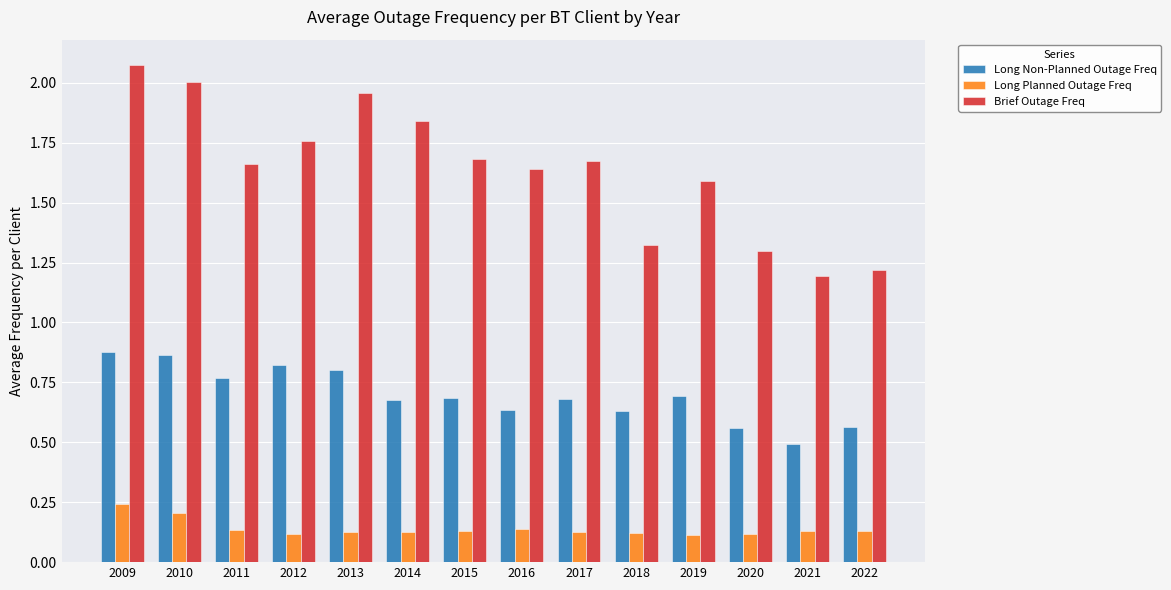

What is the sum of the Brief Outage Freq values at 2010 and 2016?

3.6